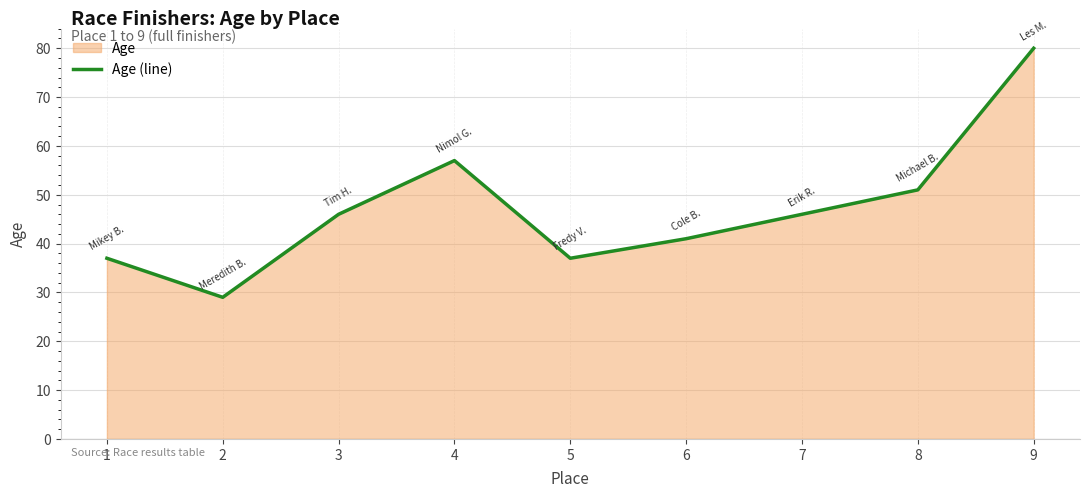

Reading right to left, transcribe all the data shown in this chart.

9=80	8=51	7=46	6=41	5=37	4=57	3=46	2=29	1=37